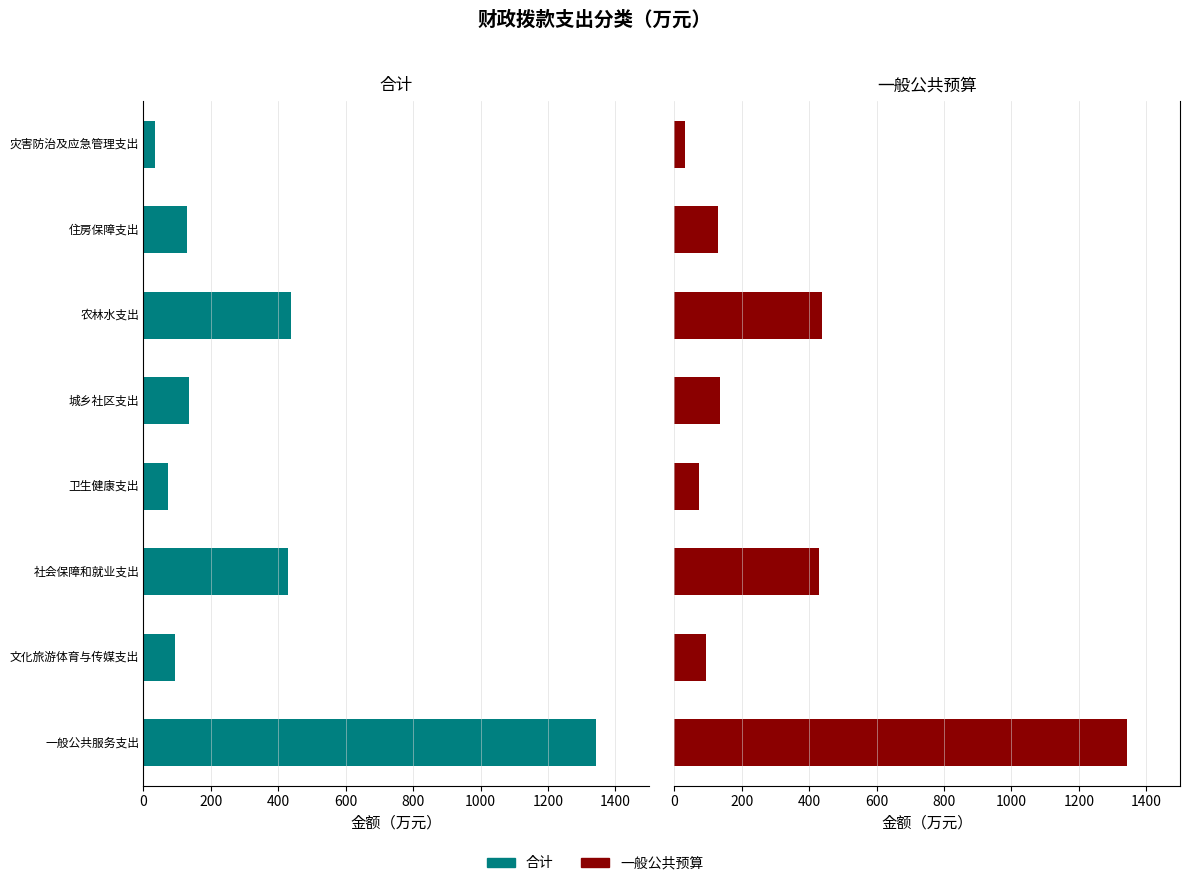

Reading left to right, extract all data points from this chart.

合计: -1343.7	-94.4	-428.9	-73.9	-135.2	-437.1	-128.1	-33.0
一般公共预算: 1343.7	94.4	428.9	73.9	135.2	437.1	128.1	33.0